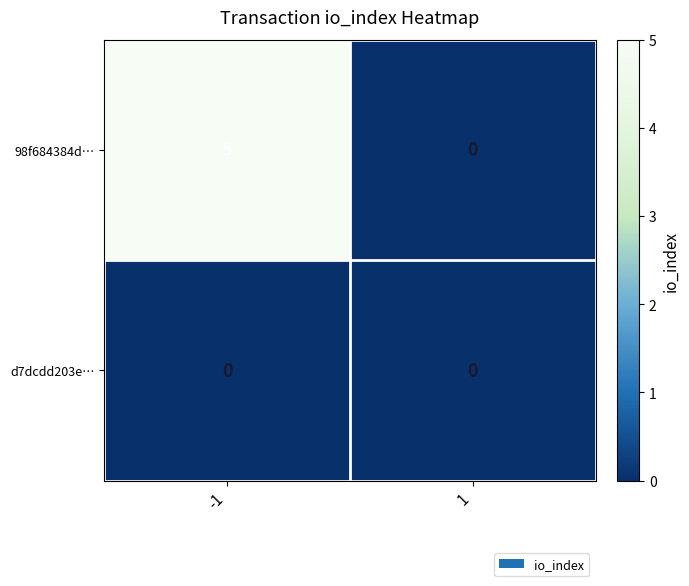

What is the maximum value for 98f684384d…?

5